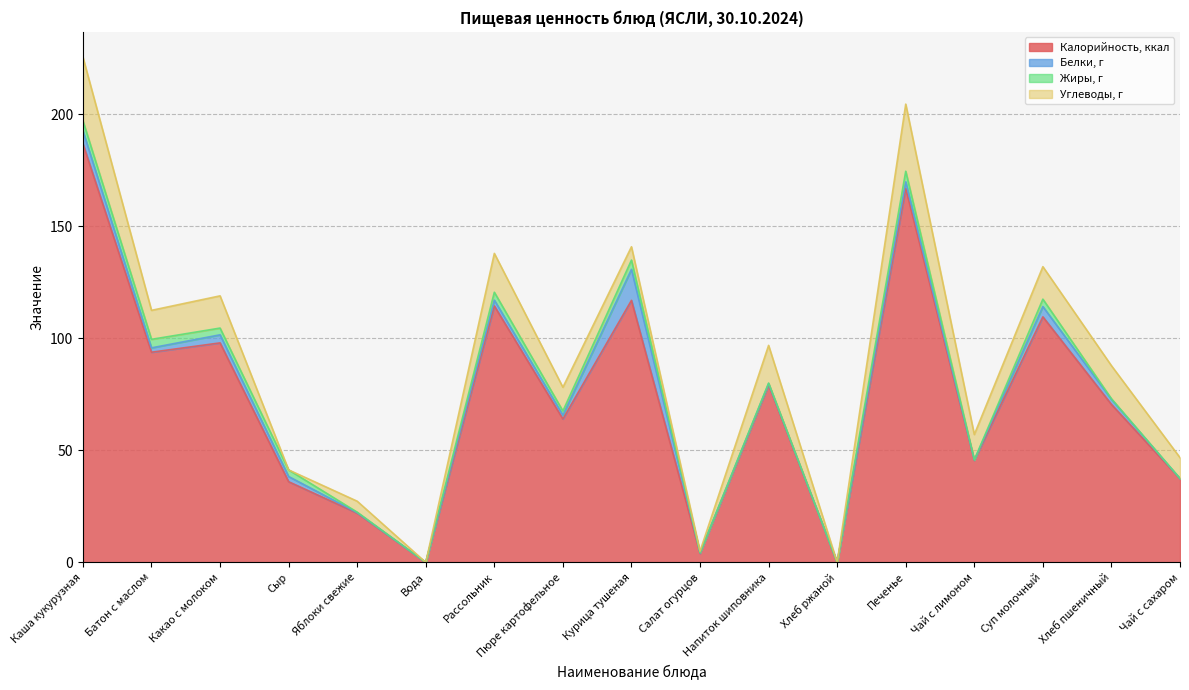

Read the Калорийность, ккал value at Пюре картофельное.

64.0